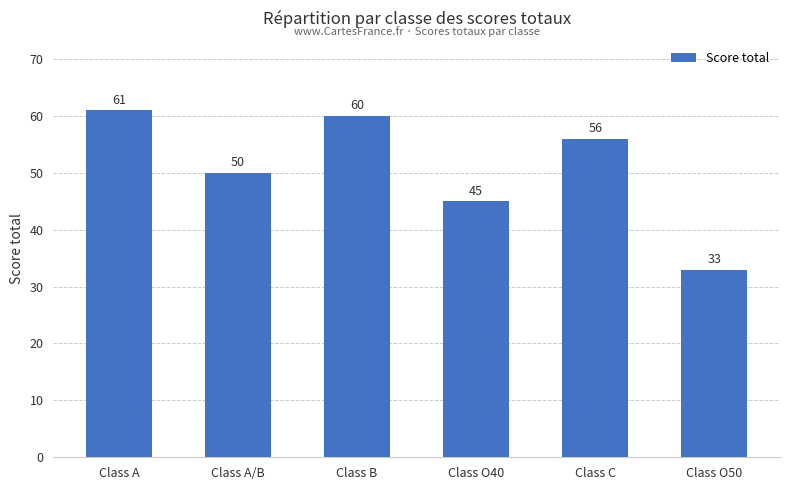

The value at Class O50 is 33. True or false?

True